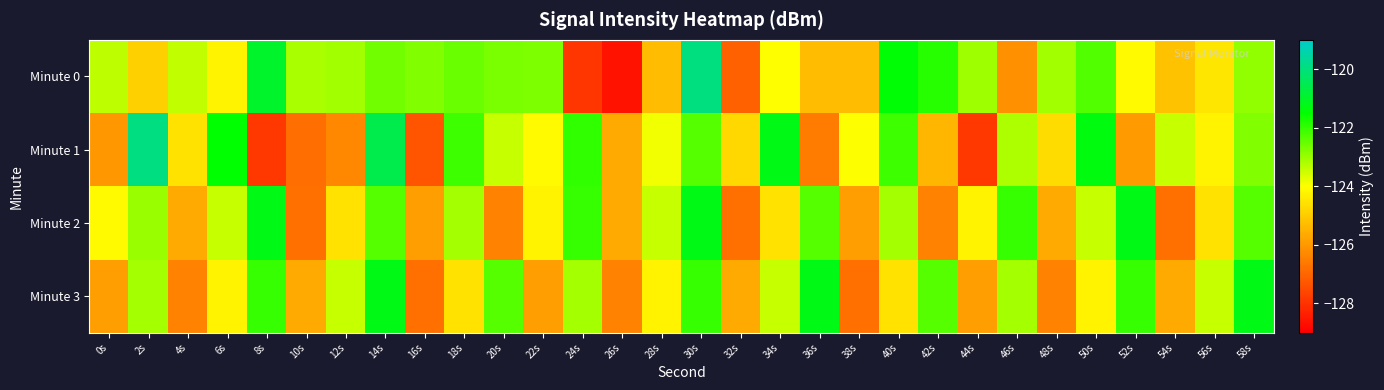

At which category is the sum across all series the highest?

30s